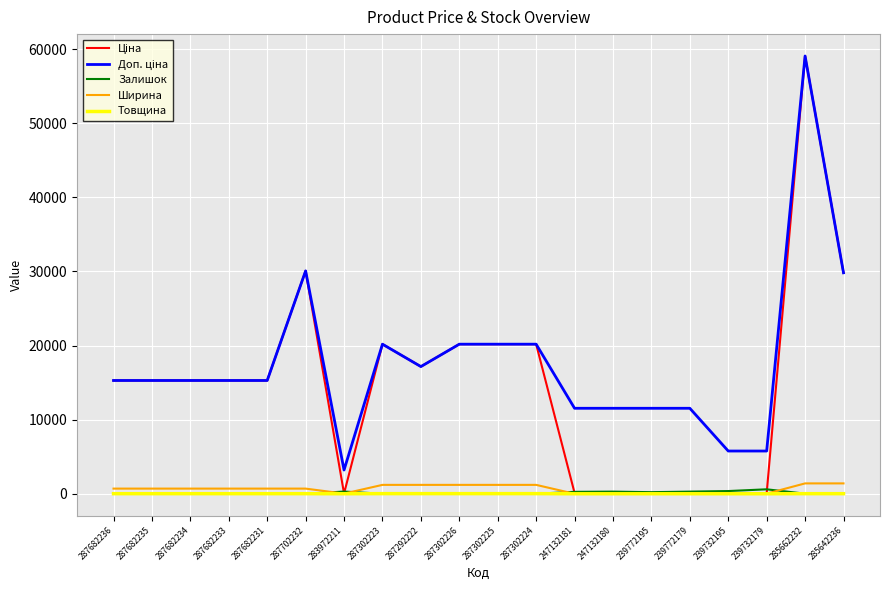

What is the total value across all series at 287702232?

60864.6